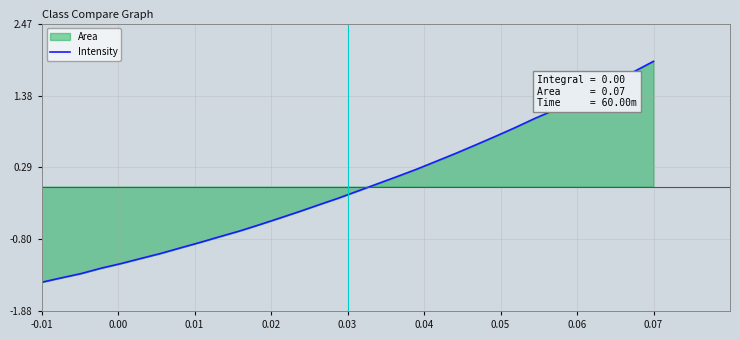

True or false: the data has more than 2 interior local peaks.

False